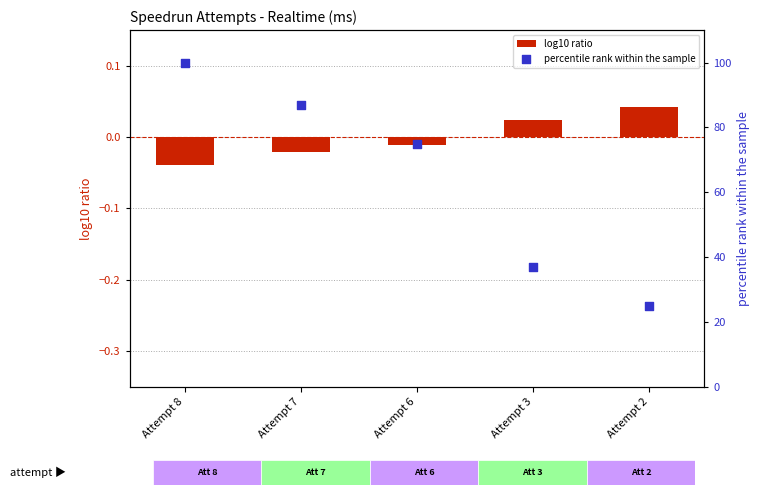

At which category is the sum across all series the highest?

Attempt 8